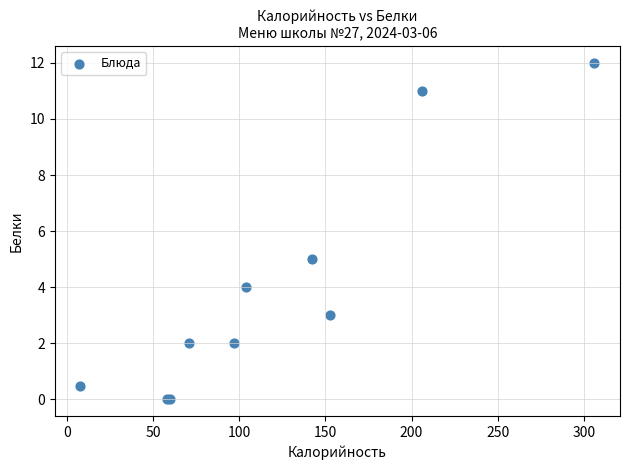

What Y value in the scatter plot is closest to 6?

5.0